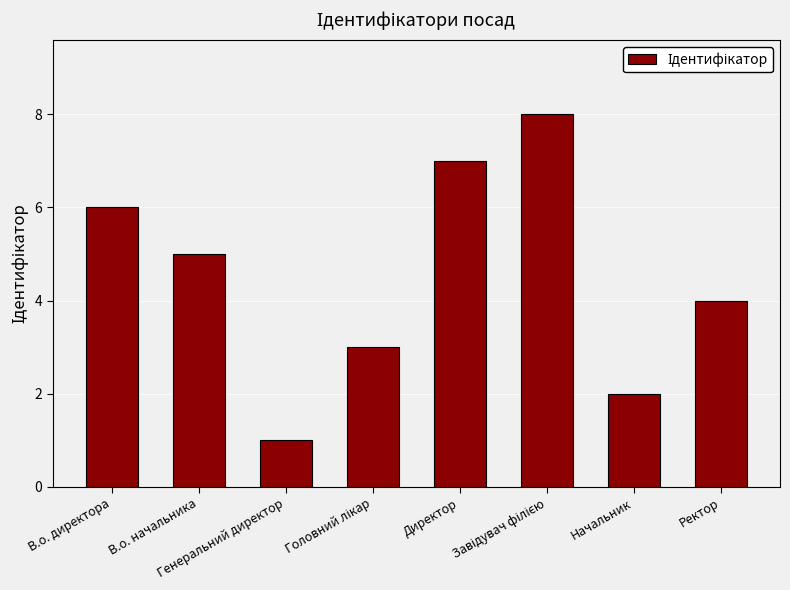

Reading left to right, what are all the values shown in this chart?

6	5	1	3	7	8	2	4